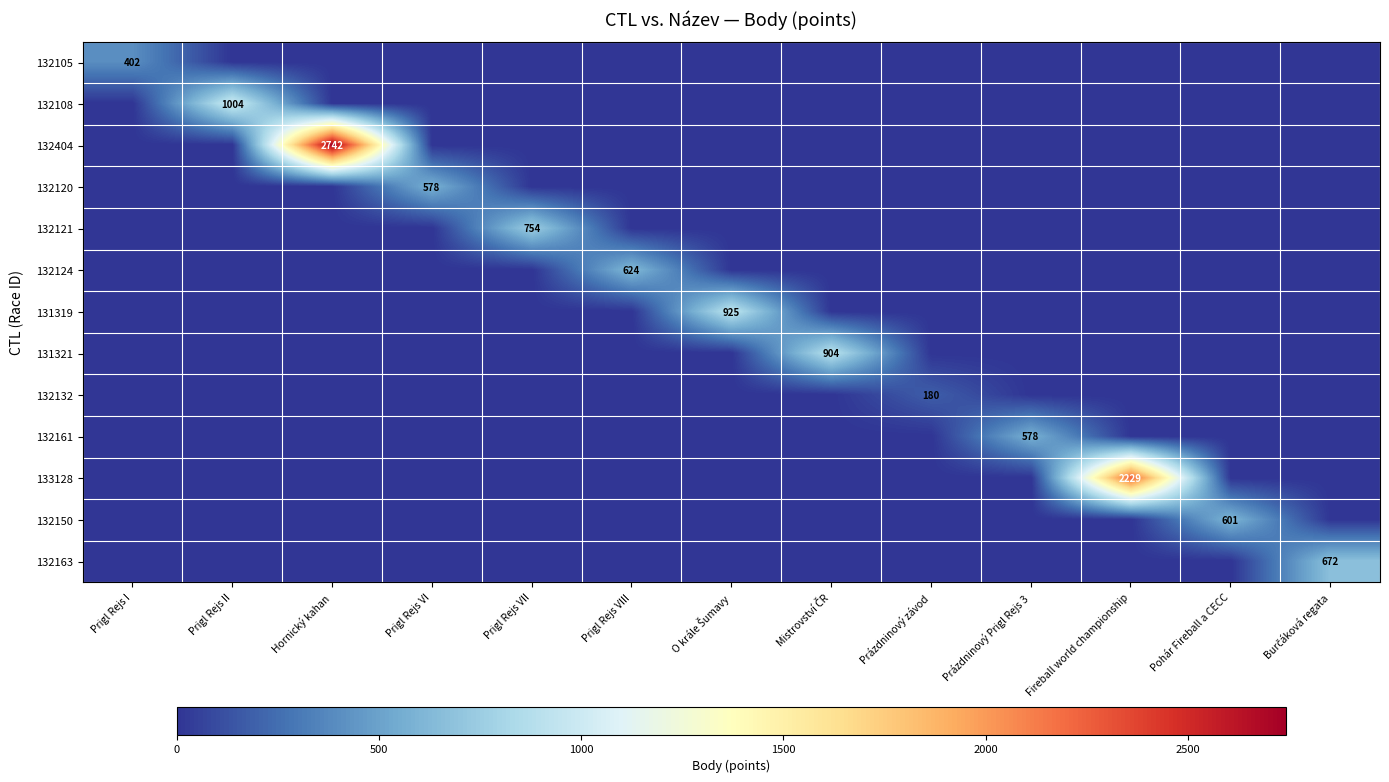

Is it true that 132120 equals 0 at Burčáková regata?

True